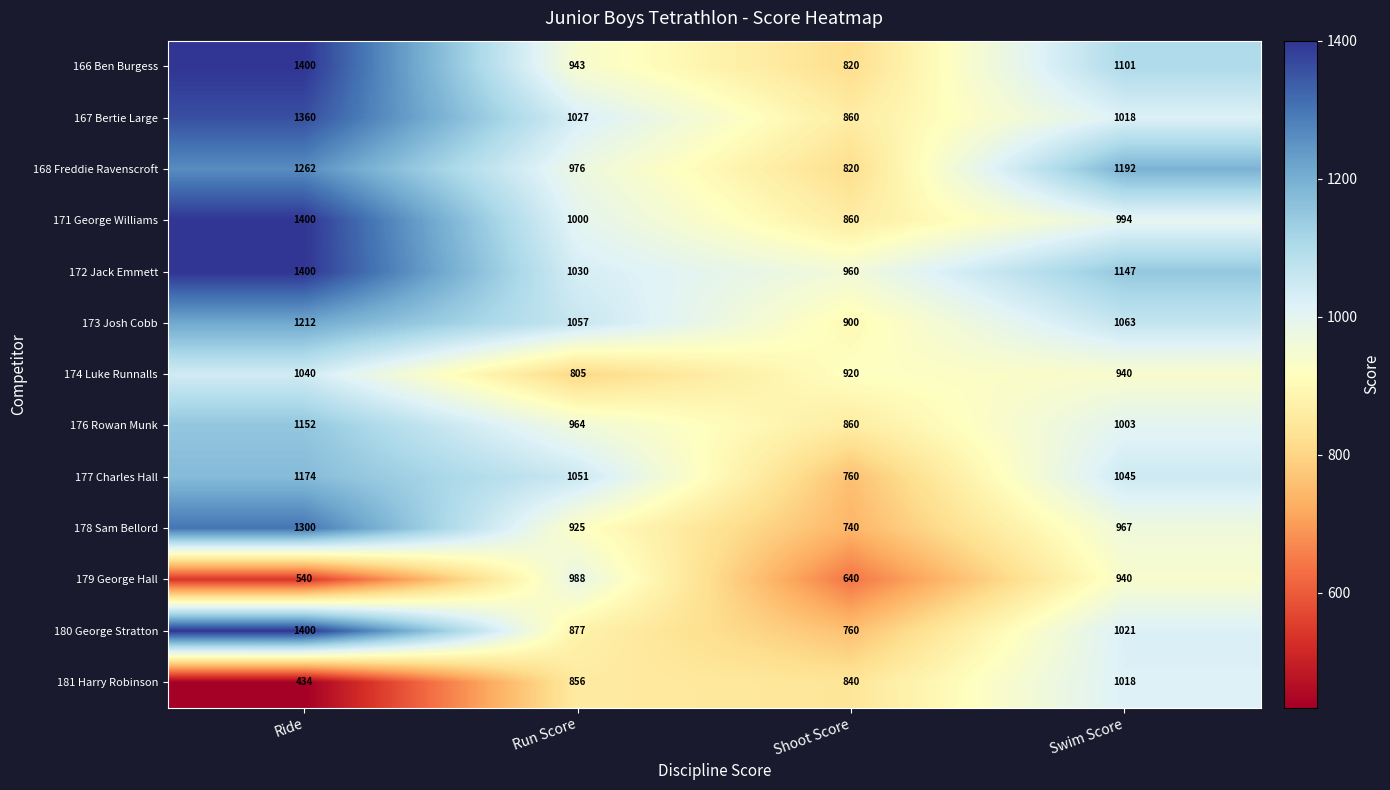

What is the maximum value shown in the chart?

1400